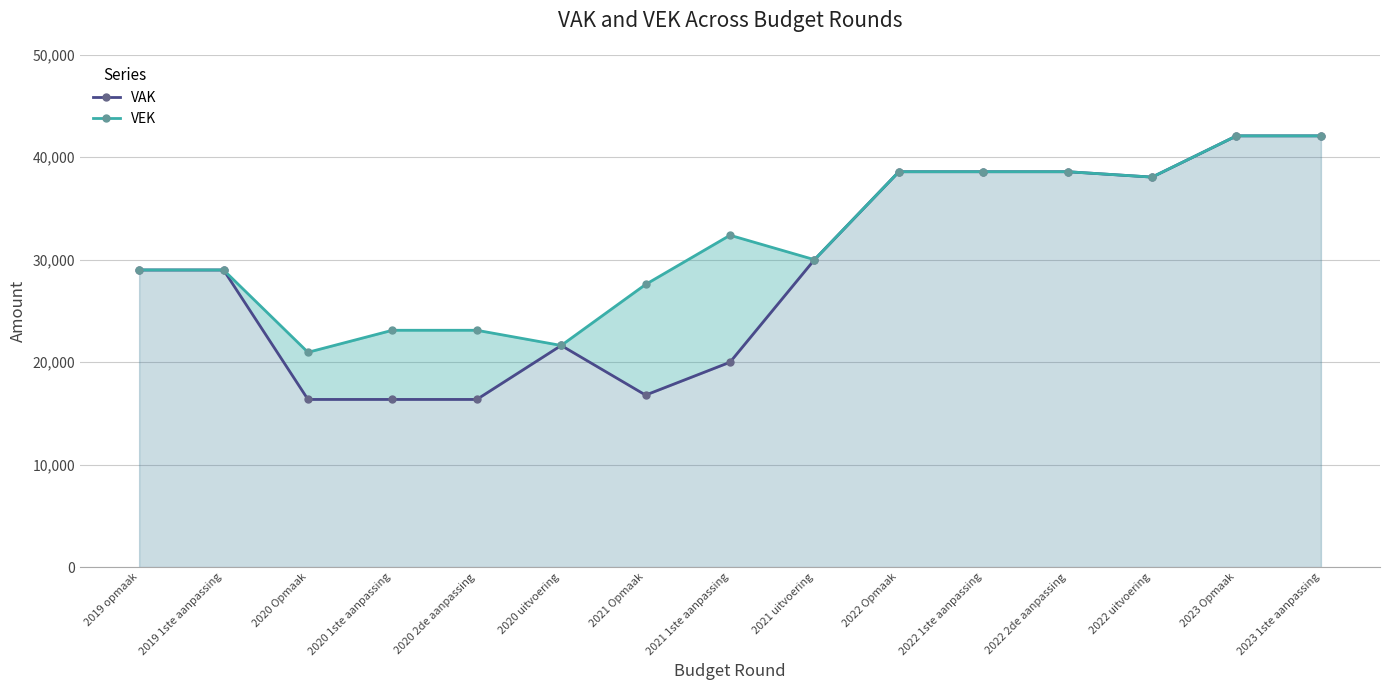

How many data points in VAK are less than 29000?

6